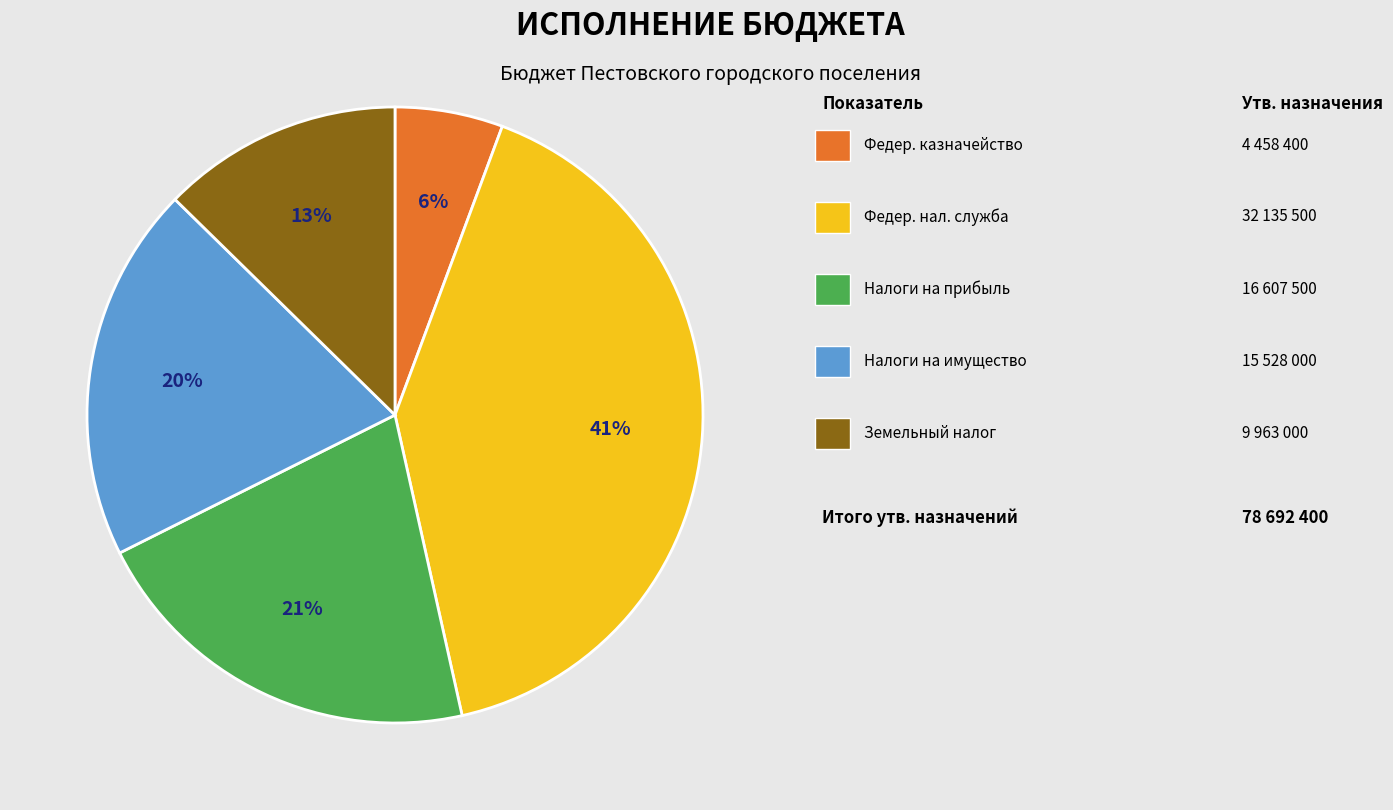

To the nearest percent, what is the difference between the largest and smallest slice percentages?

35%